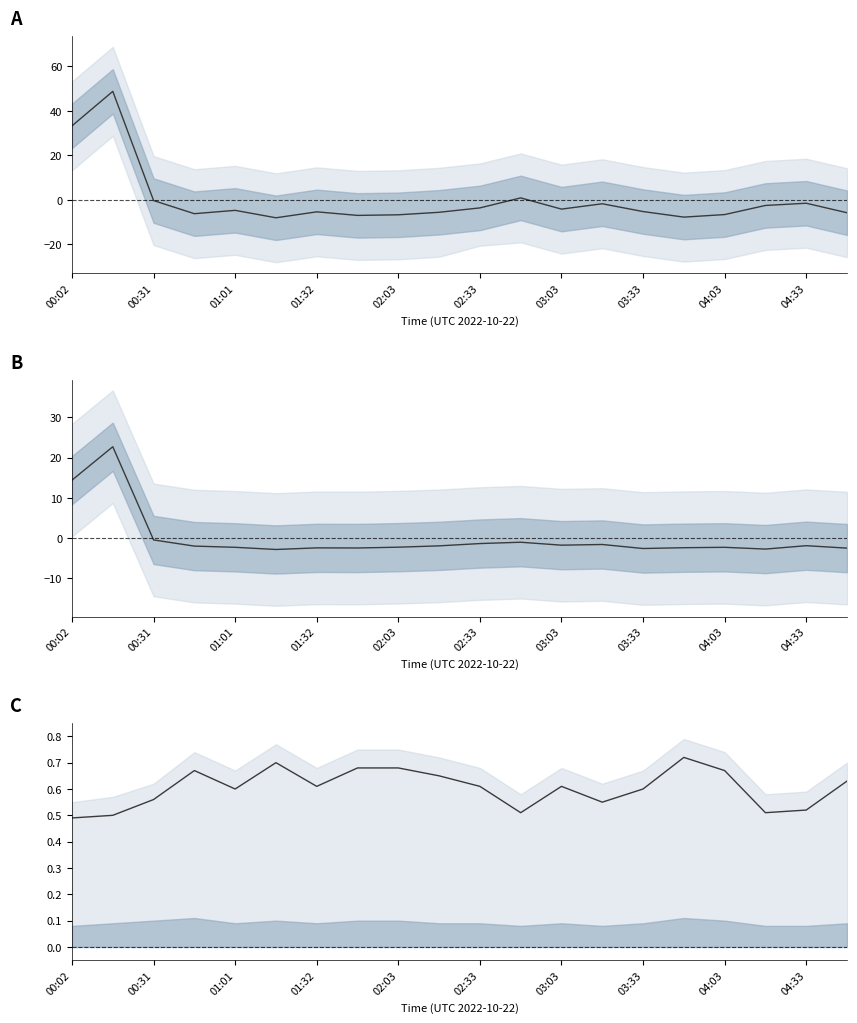

At which label does P2/P1 ratio reach its peak?

15